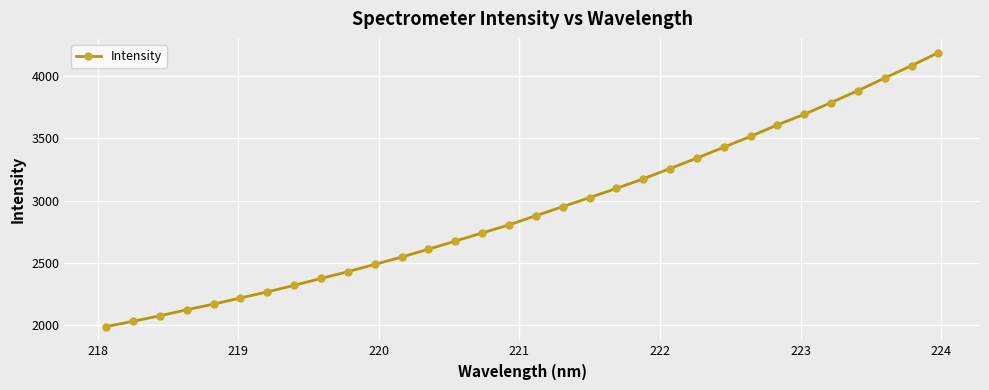

Reading right to left, list all the values displayed in this chart.

4190.2	4085.2	3986.0	3884.9	3788.4	3694.2	3609.6	3517.0	3429.9	3342.6	3258.6	3176.0	3098.7	3025.1	2951.9	2879.8	2805.5	2741.3	2675.2	2610.3	2547.1	2488.1	2429.7	2375.4	2319.9	2266.9	2218.4	2169.0	2123.4	2074.9	2030.9	1987.9